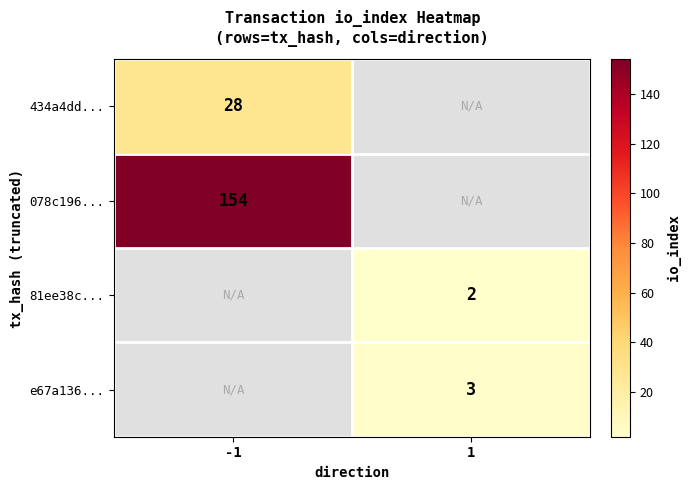

The value of e67a136... at 1 is 3. True or false?

True